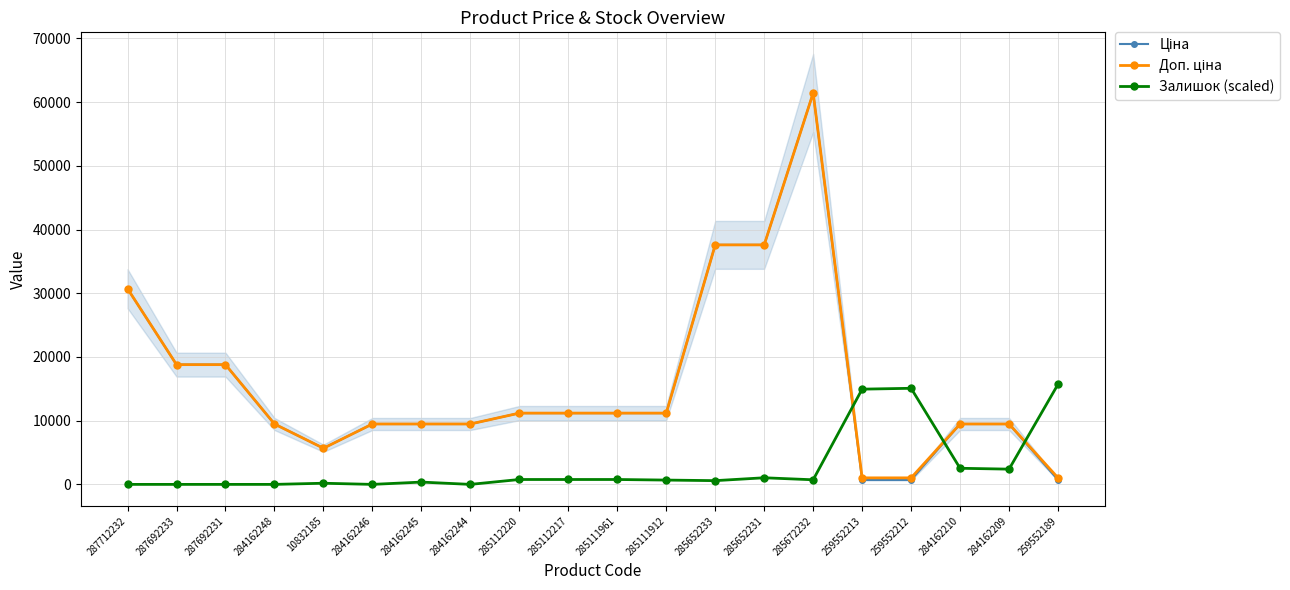

How many lines are shown in the chart?

3